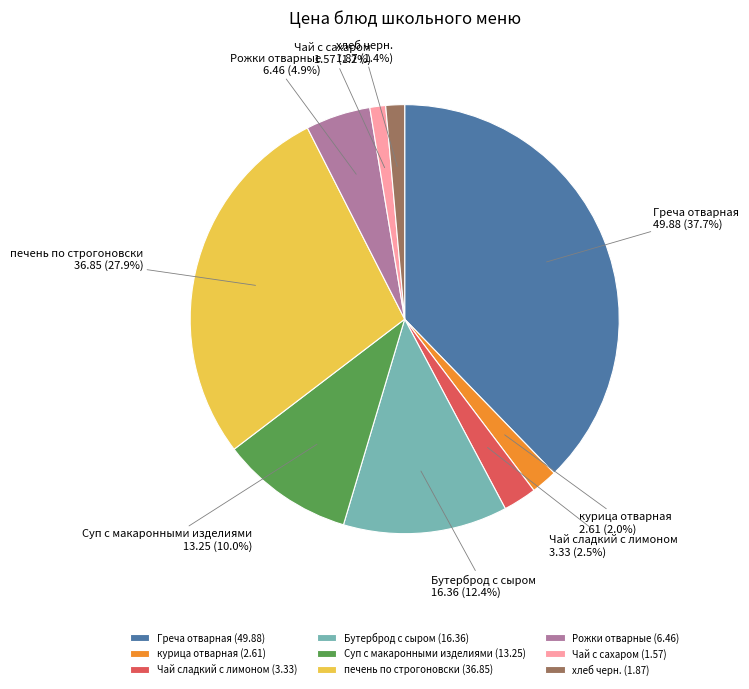

Is Чай с сахаром the majority of the pie?

No